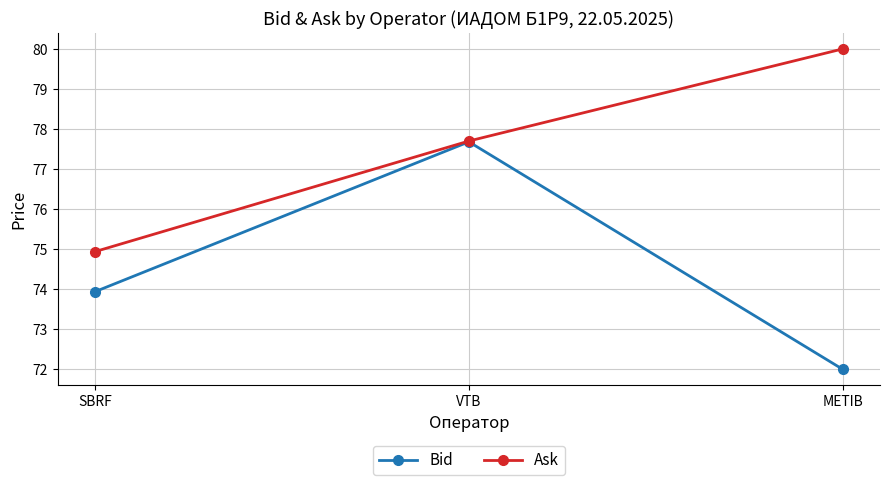

What position from the right is METIB?

1